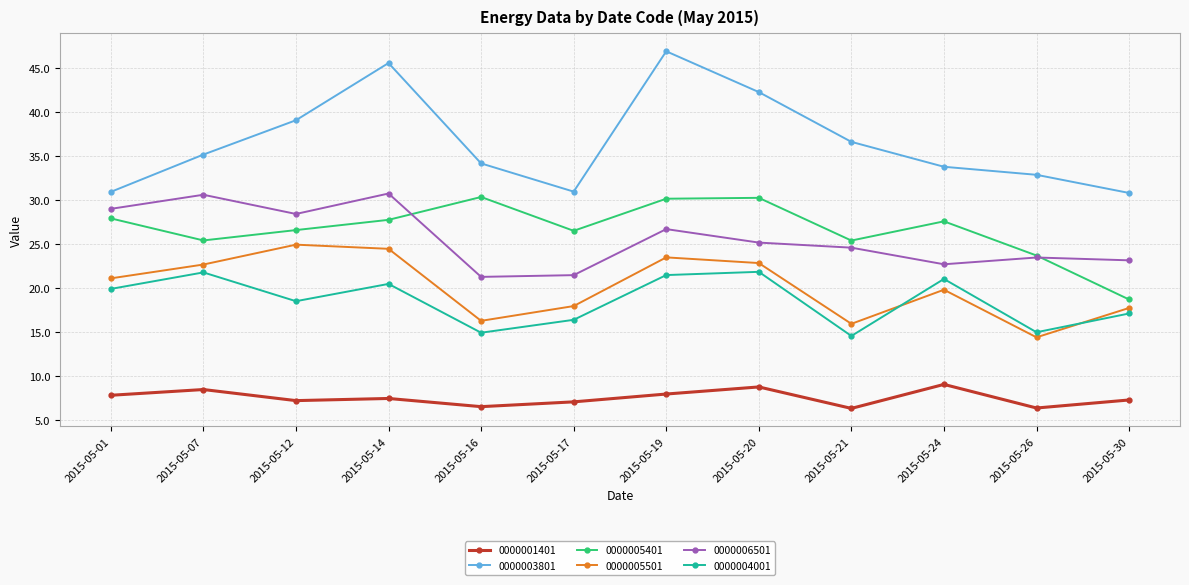

Which series has the widest spread of values?

0000003801